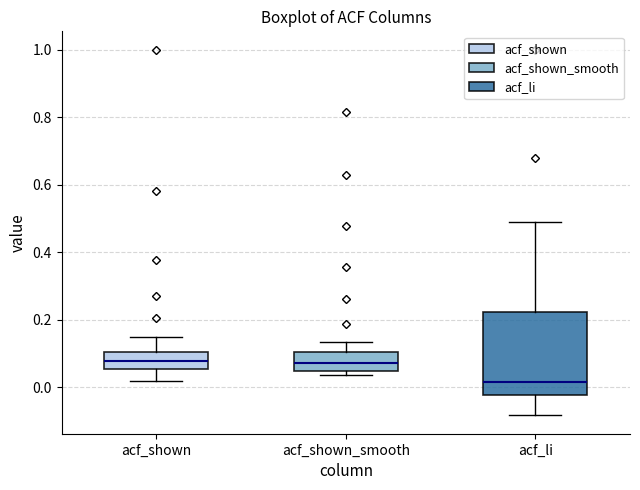

Comparing the boxes themselves (not the whiskers), which one is the tallest?

acf_li